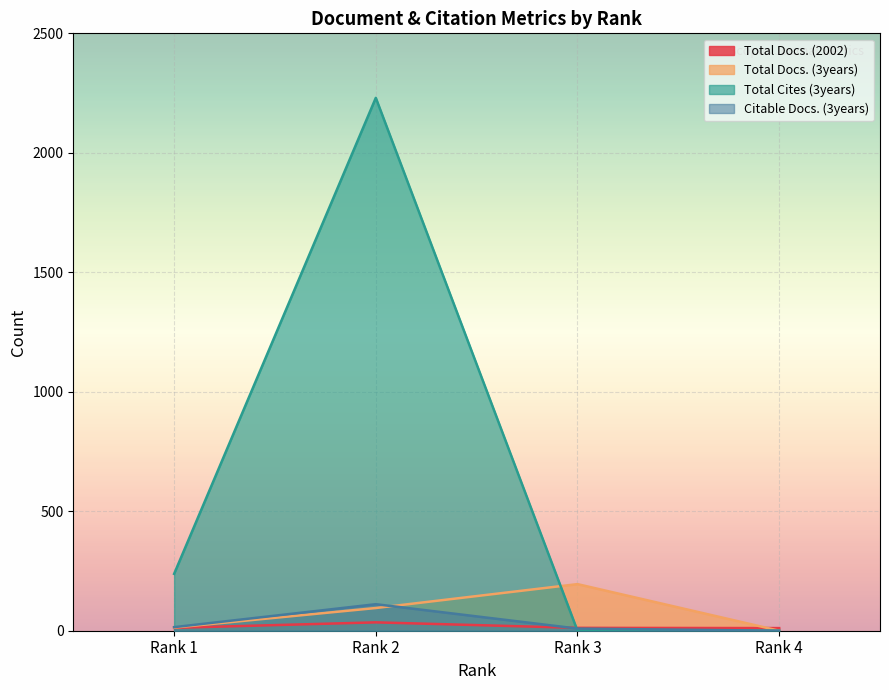

At how many categories does at least one series exceed 2036?

1